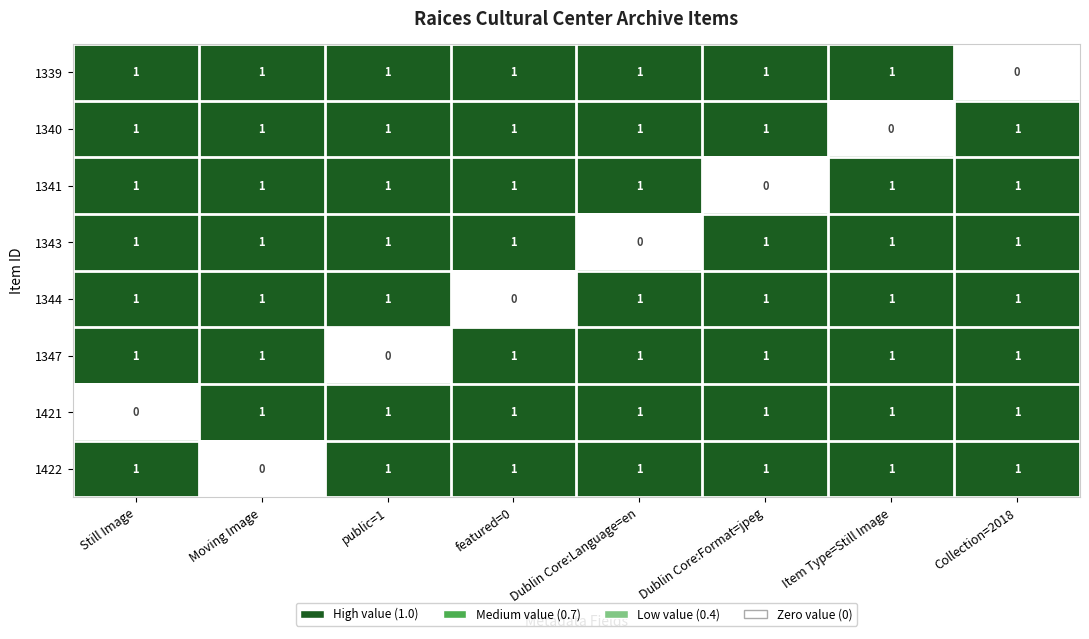

At which label is 1341 closest to 0?

Dublin Core:Format=jpeg